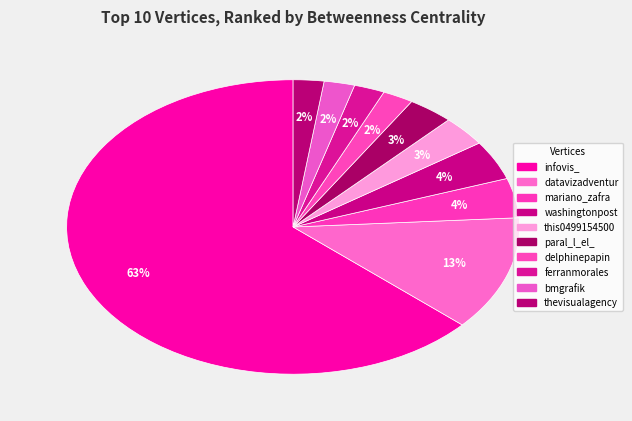

Is it true that delphinepapin is 2% of the pie?

True